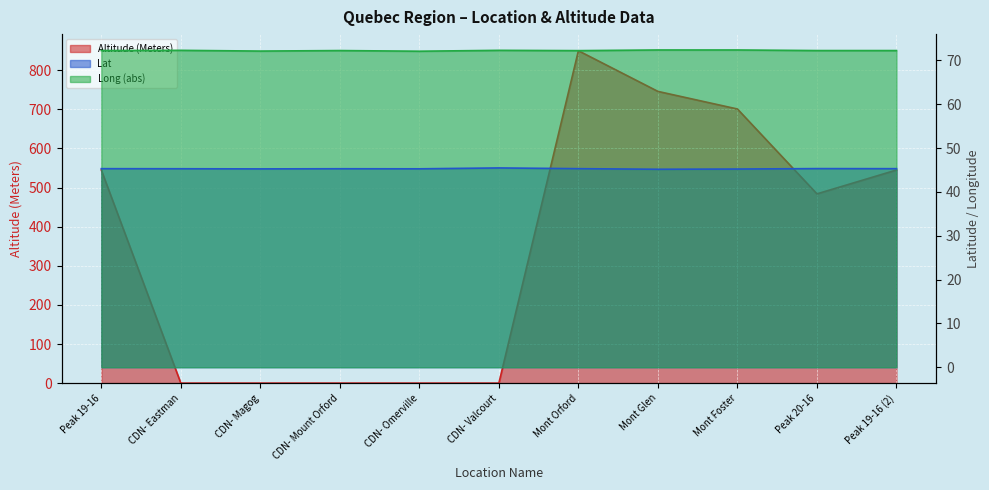

At which category does Long reach its first local valley?

CDN- Magog